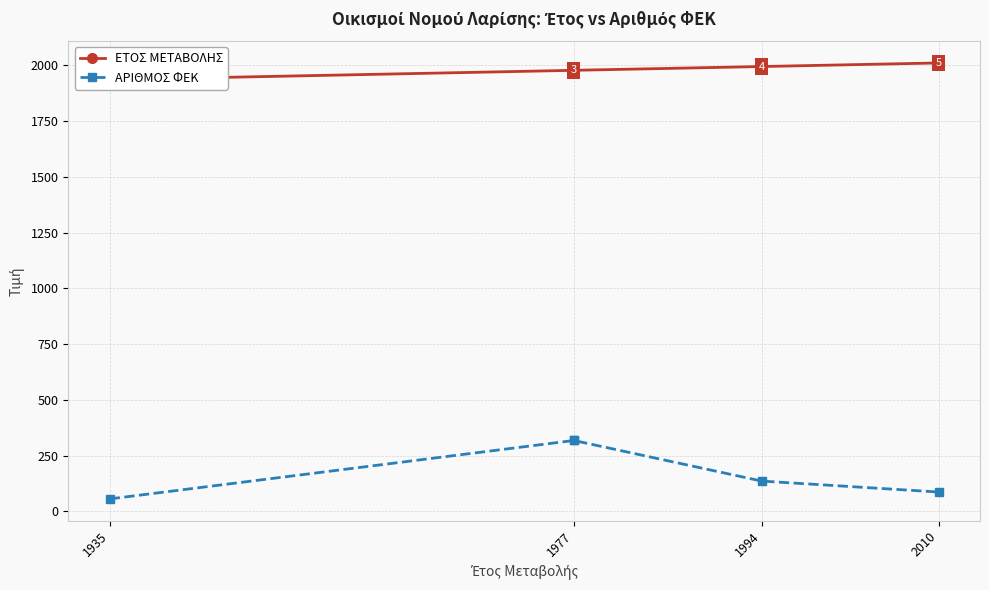

What is the total value across all series at 2010?

2097